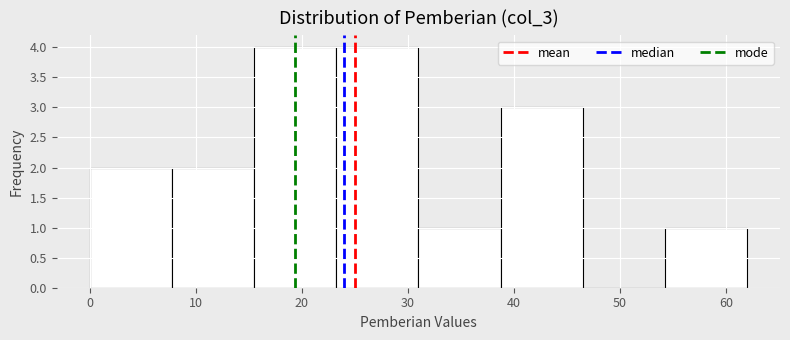

How tall is the bar that spans 8 to 16 on the x-axis? Neither the bar edges nor the heights are printed on the chart, so give them approximately, as read against the axes.

2